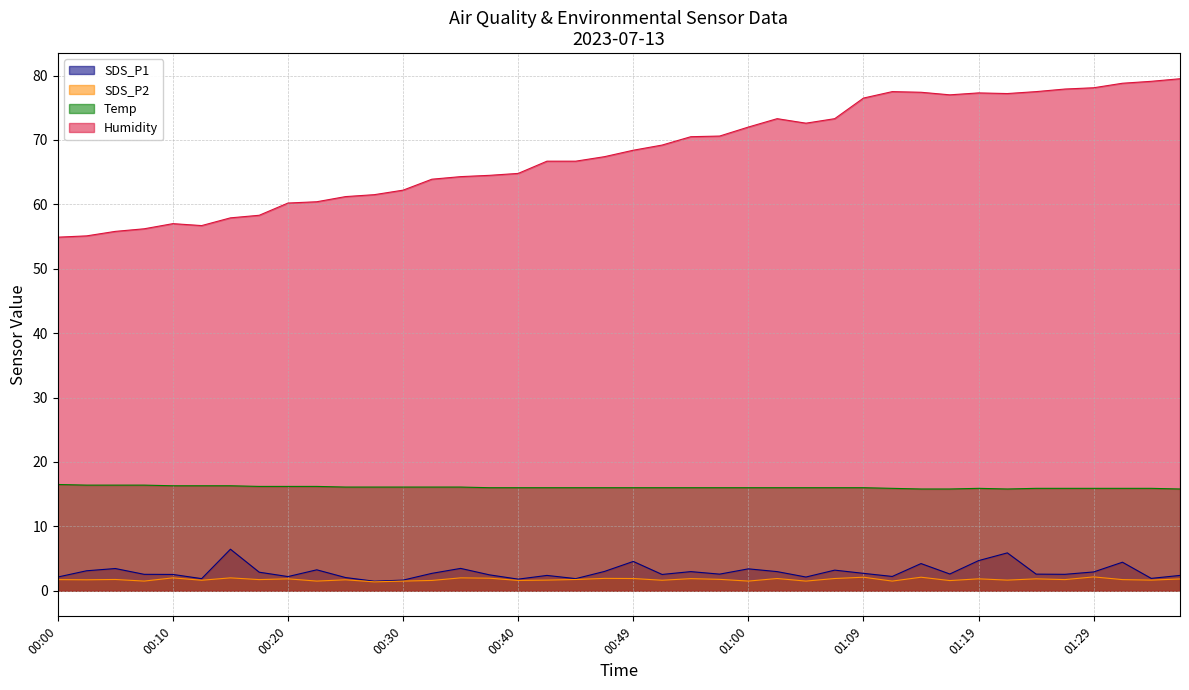

Where is Temp nearest to the value 16?

00:37